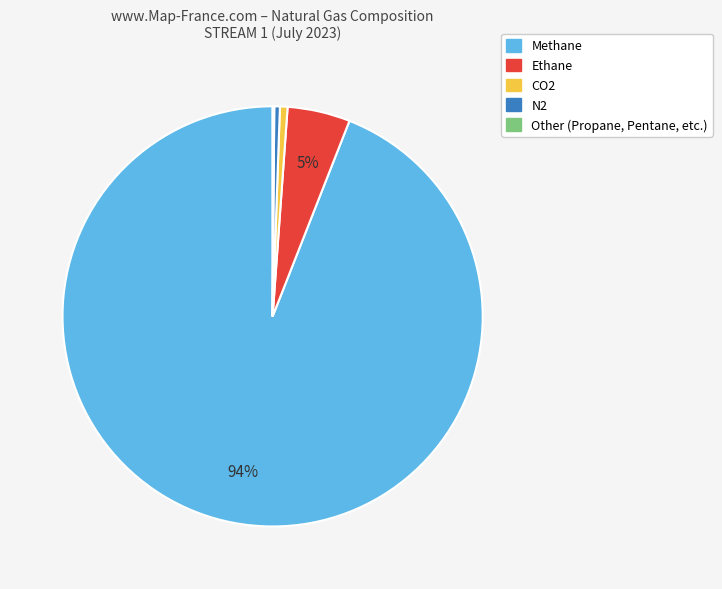

True or false: CO2 accounts for 1% of the total.

True